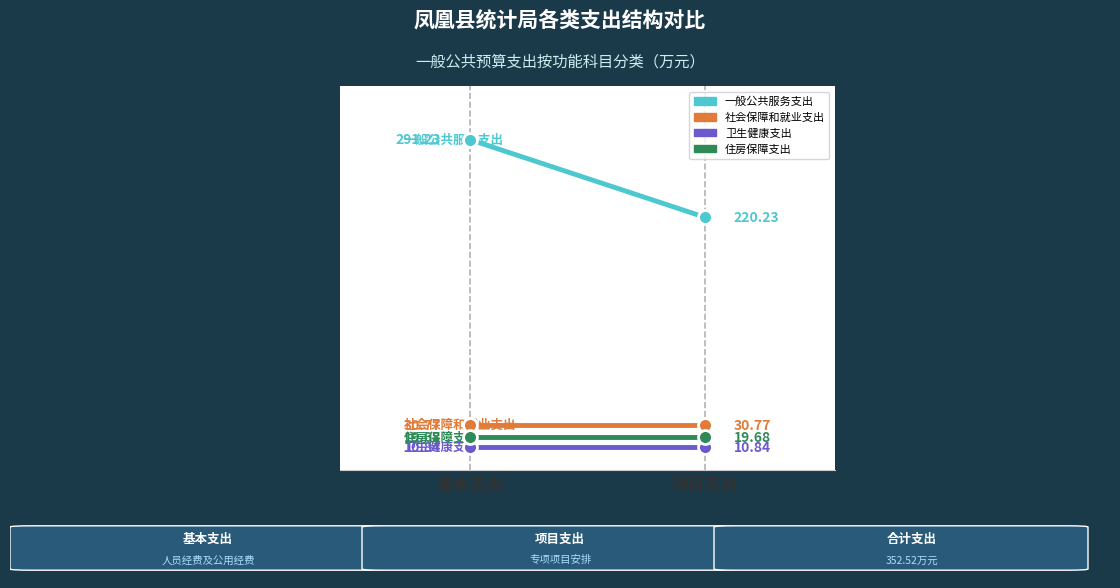

Which has a higher value, 基本支出 or 项目支出?

基本支出